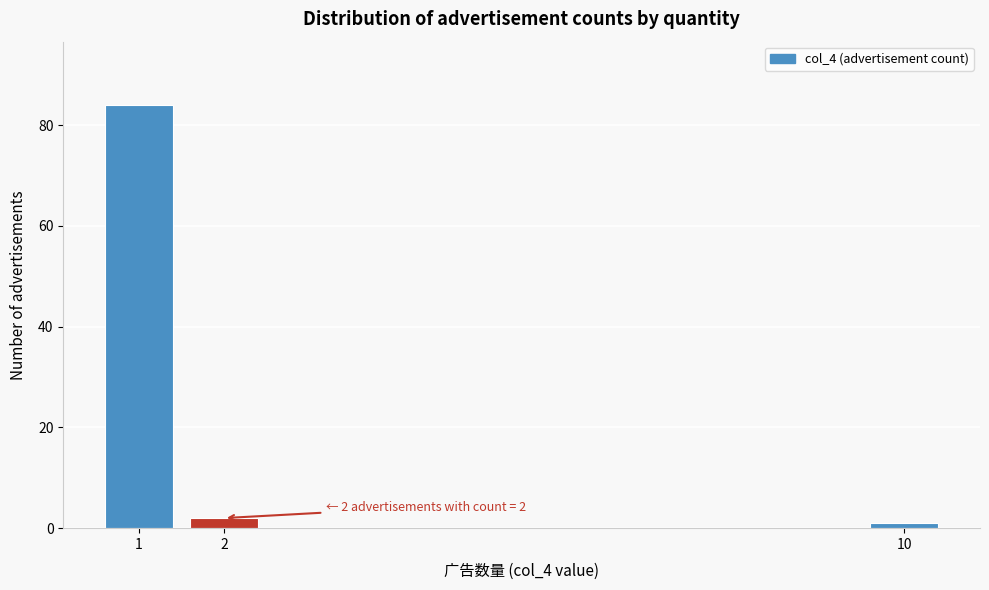

Reading right to left, extract all data points from this chart.

1	2	84